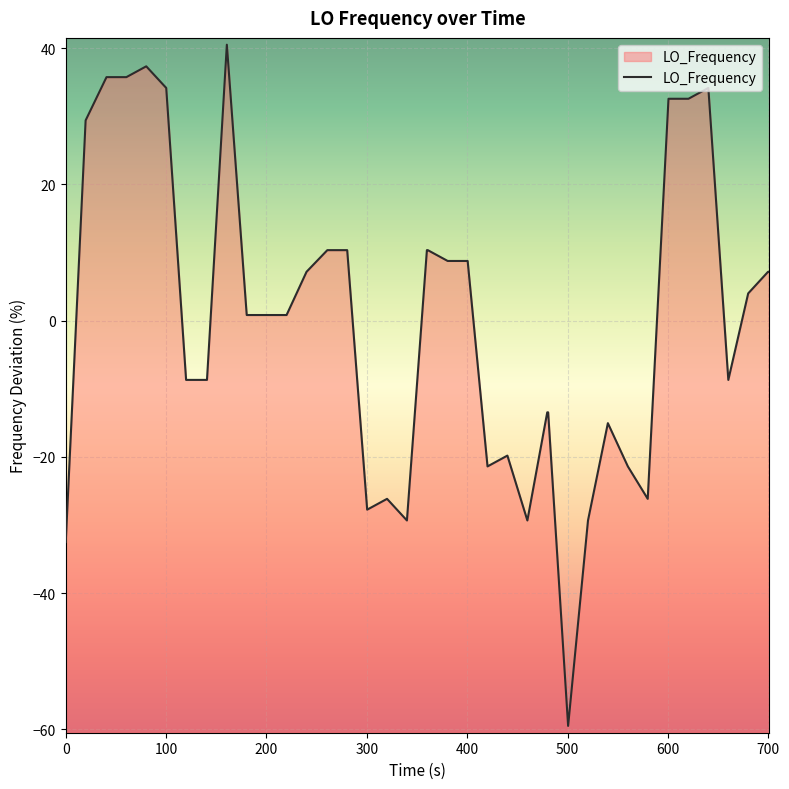

How many points are lower than both their immediate neighbors (excluding endpoints)?

7